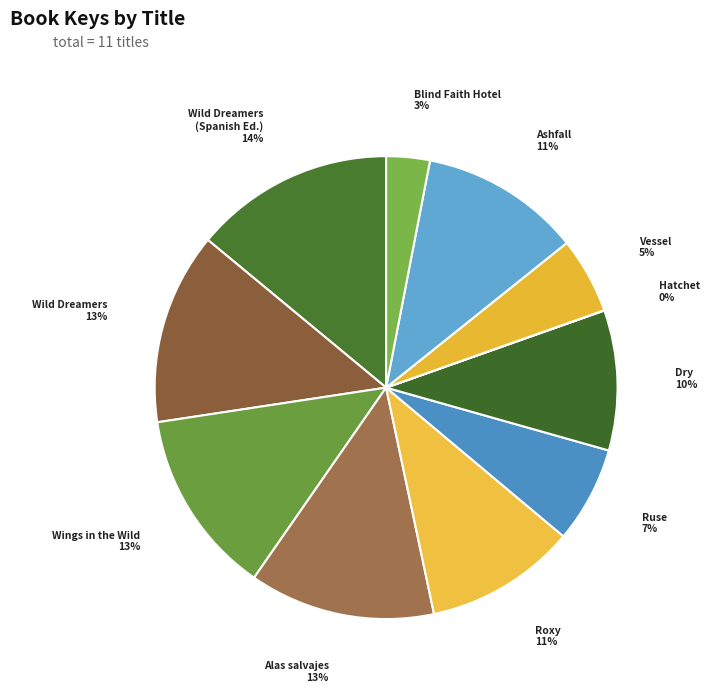

Rank the categories by value from lowest to highest.

Hatchet, Blind Faith Hotel, Vessel, Ruse, Dry, Roxy, Ashfall, Wings in the Wild, Alas salvajes (Wings in the Wild), Wild Dreamers, Wild Dreamers (Spanish Edition)